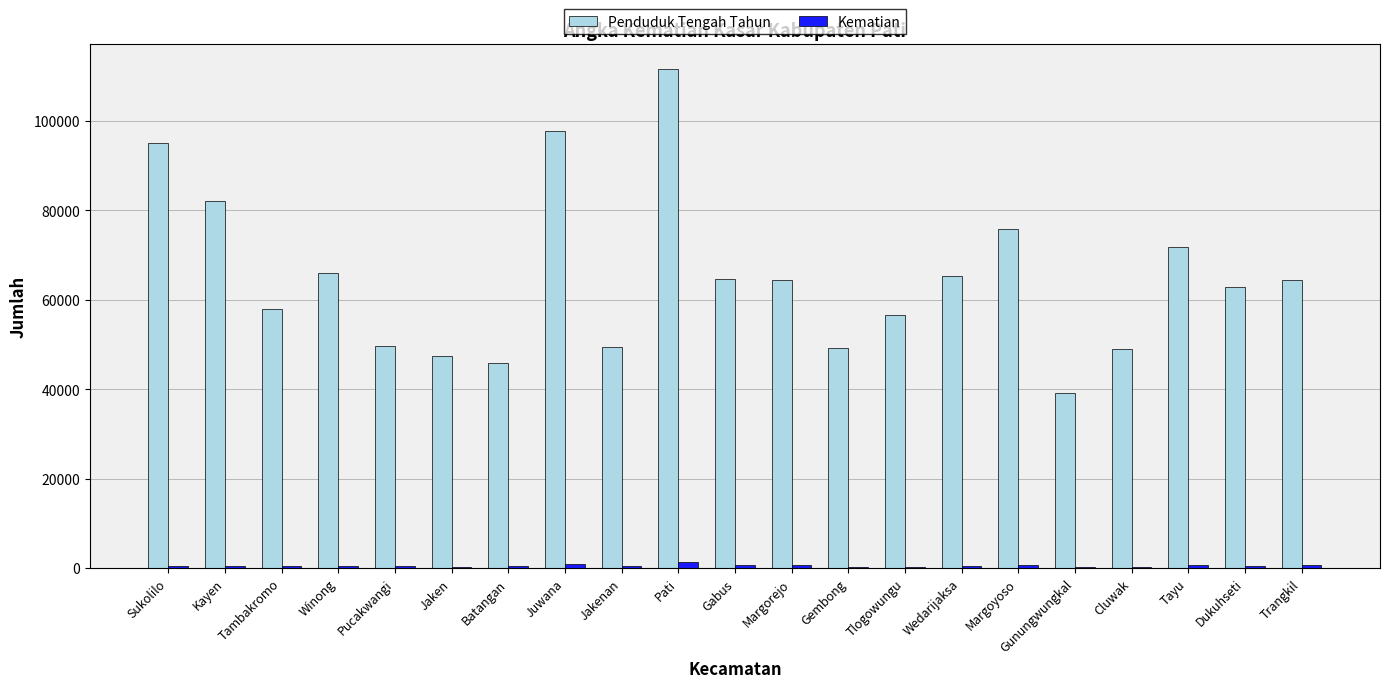

What is the maximum value for Penduduk Tengah Tahun?

111610